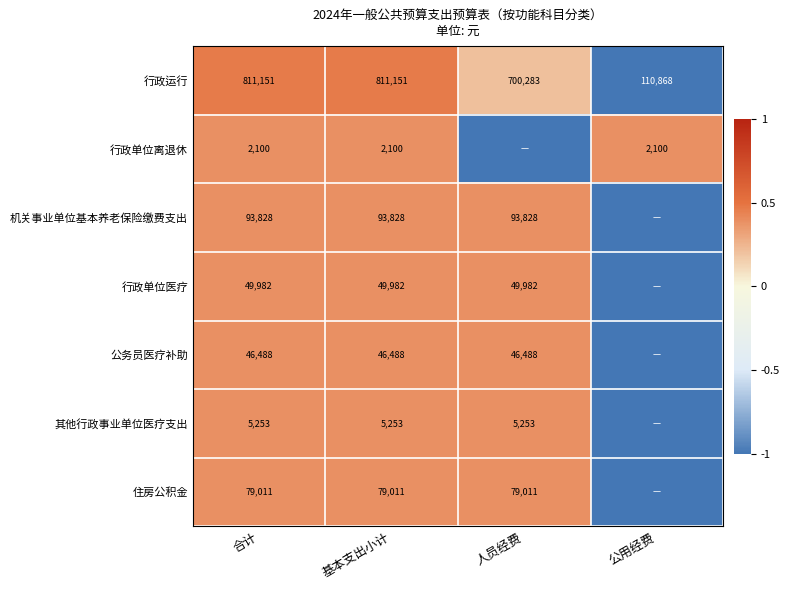

What is the spread (max minus min) of values at 合计?

809051